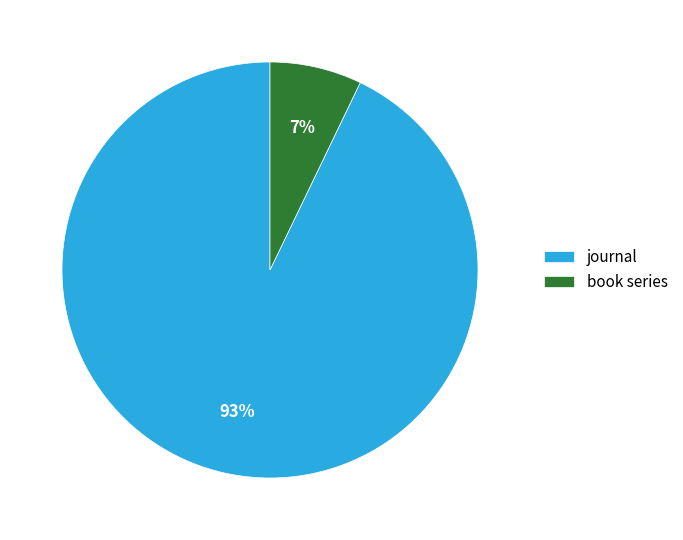

To the nearest percent, what portion does journal represent?

93%